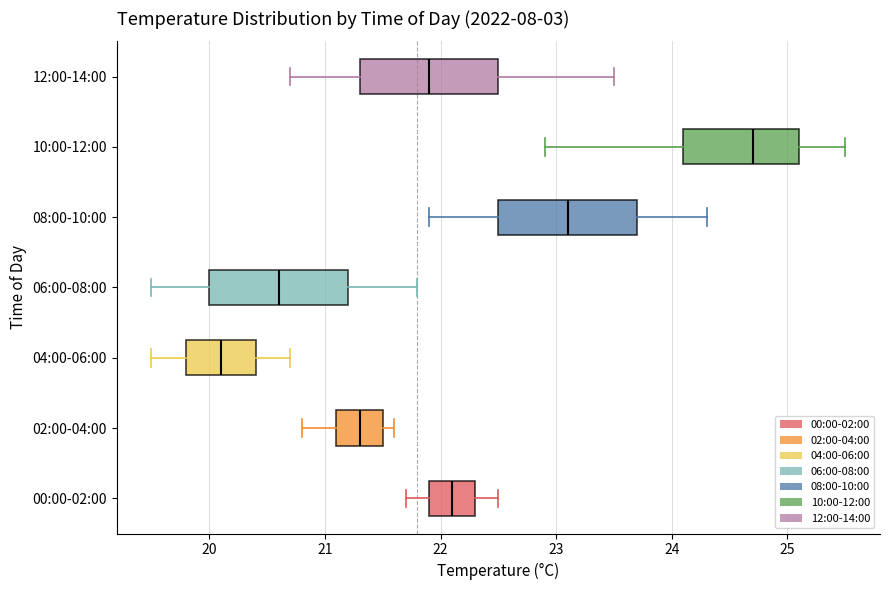

Which box's median line is the furthest to the left?

04:00-06:00